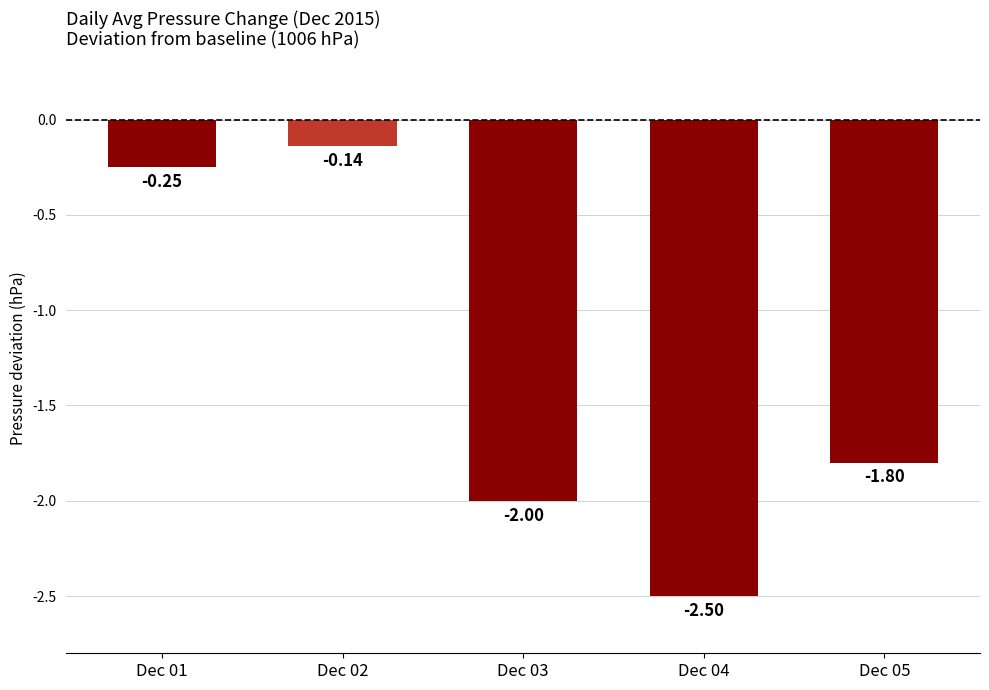

Is it true that the value at Dec 05 is -1.8?

True